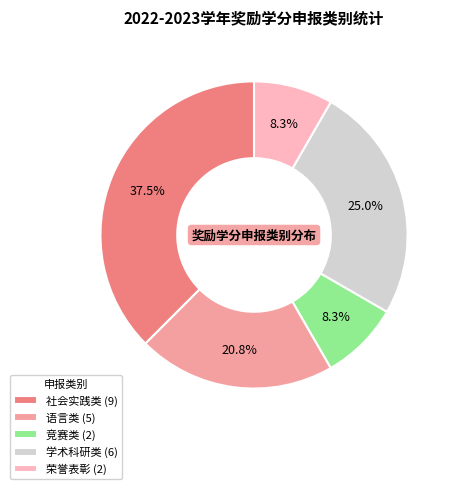

What is the total percentage of 竞赛类 and 社会实践类?

45.8%